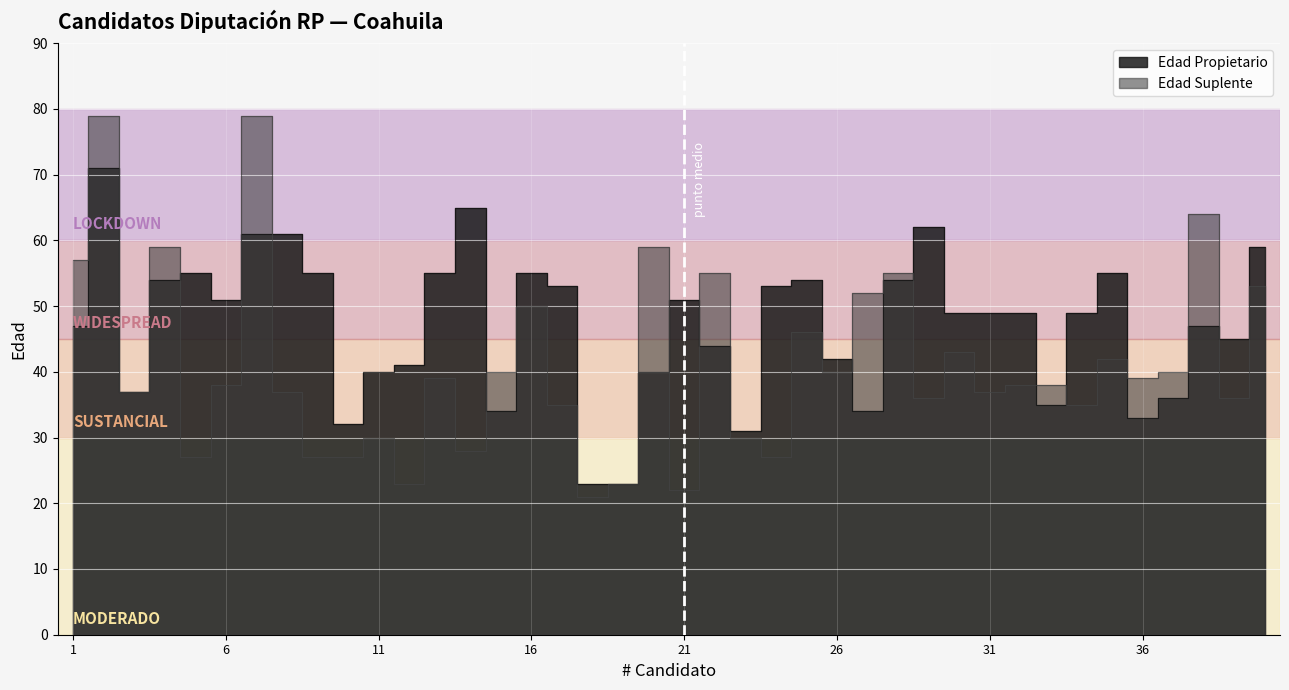

What is the minimum value shown in the chart?

21